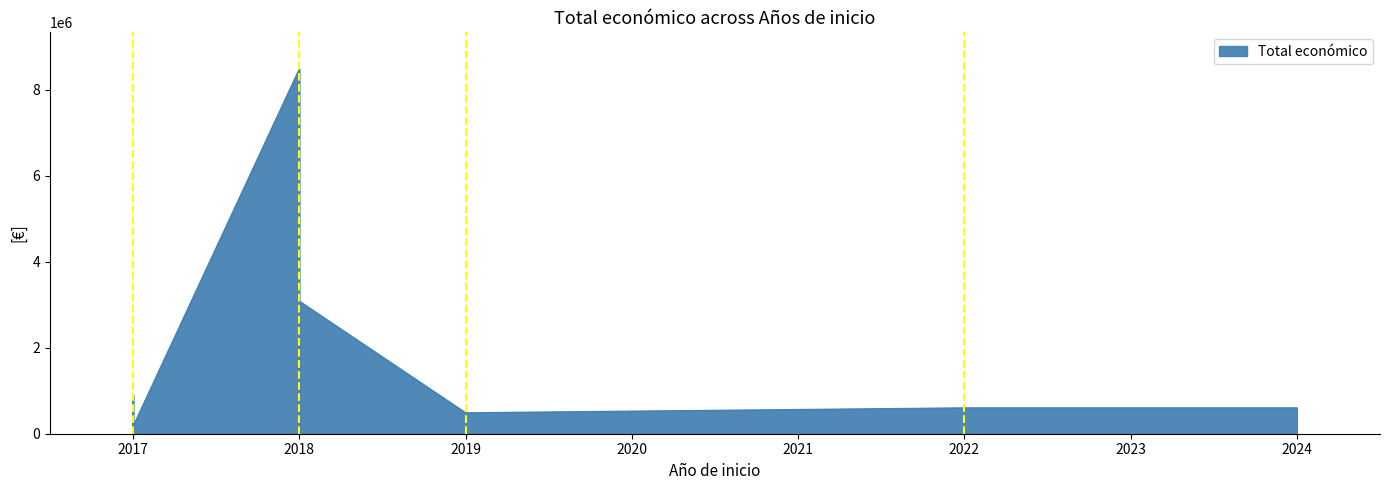

What is the value of the 5th point from the left?

599480